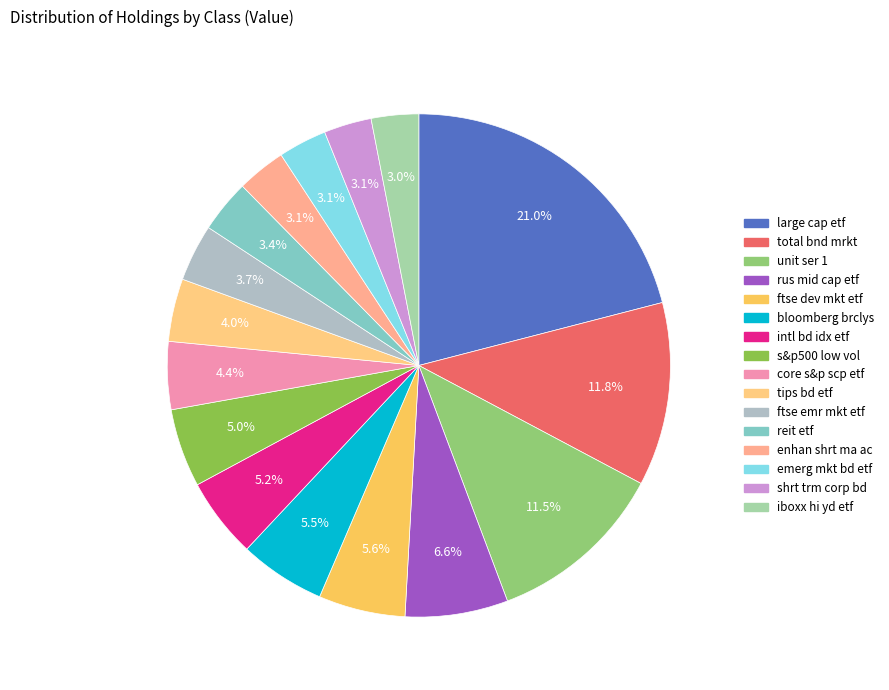

What is the smallest slice in the pie chart?

iboxx hi yd etf